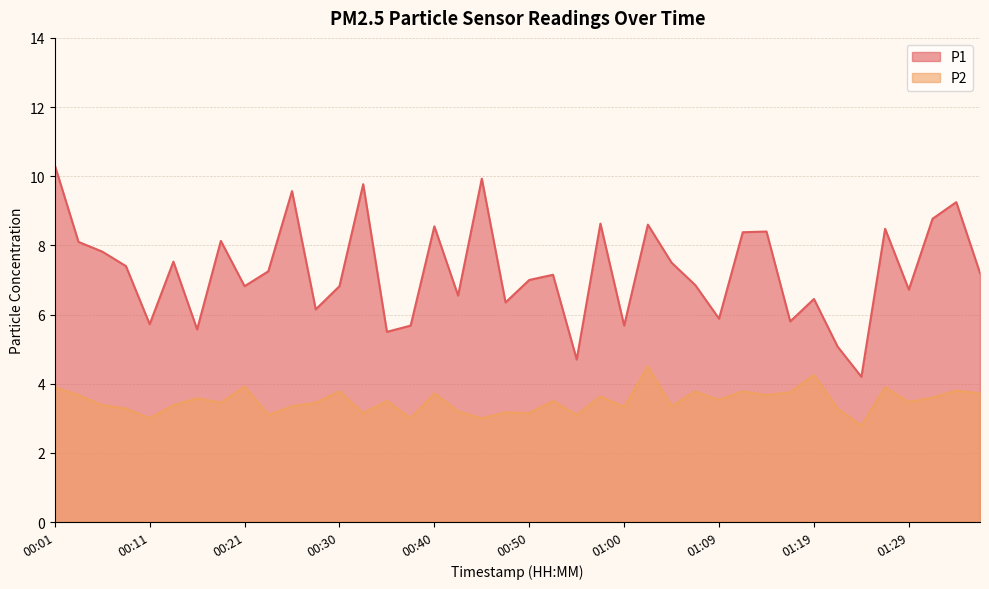

What is the smallest value displayed?

2.8